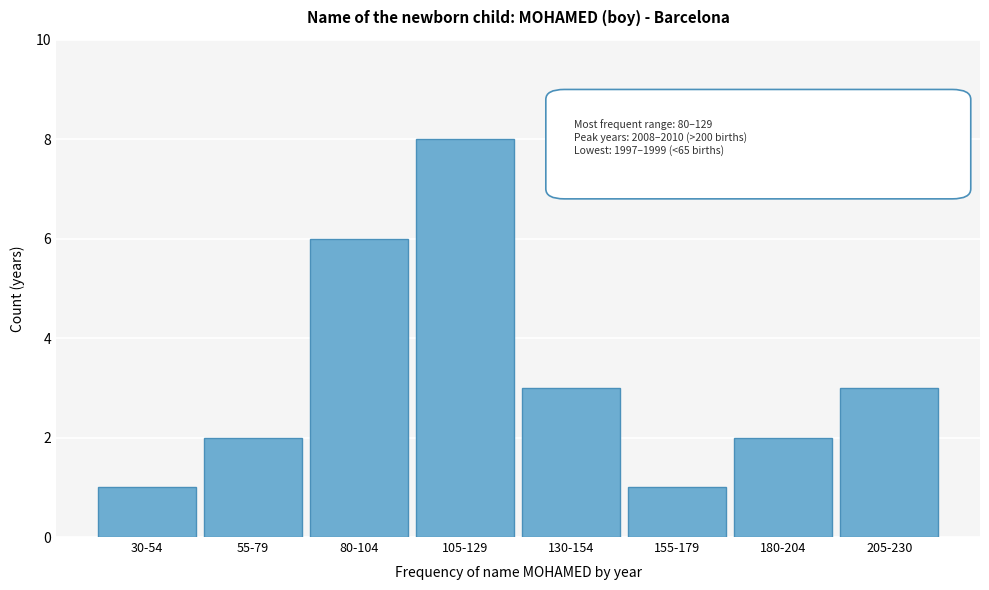

Reading left to right, what are all the values shown in this chart?

30-54=1	55-79=2	80-104=6	105-129=8	130-154=3	155-179=1	180-204=2	205-230=3